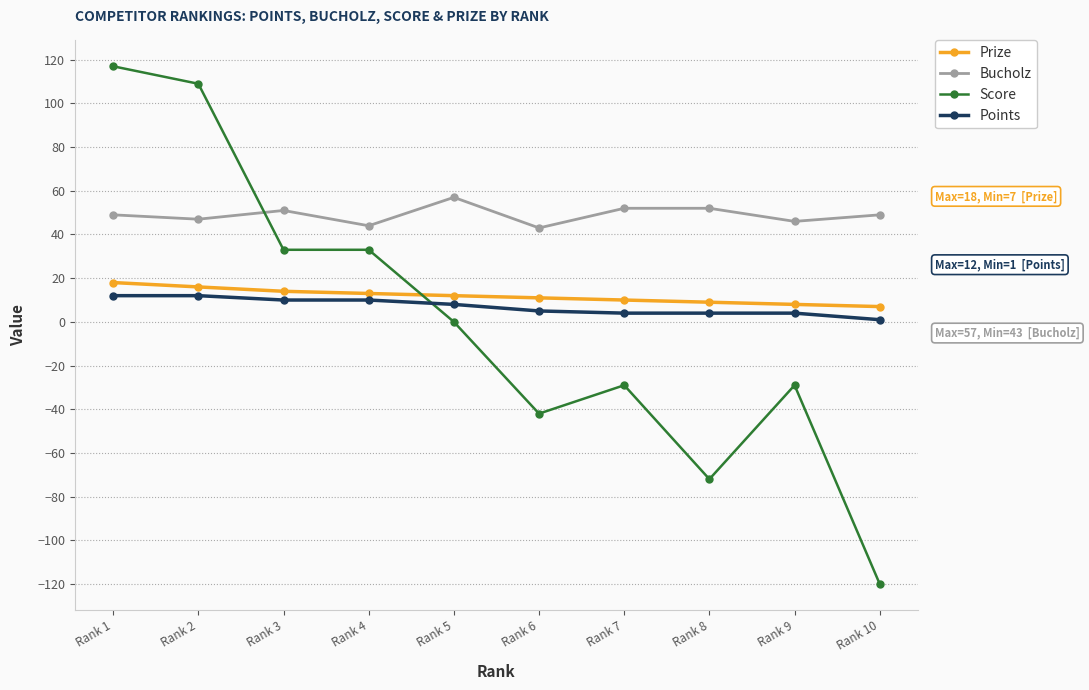

True or false: Prize and Bucholz intersect in this chart.

False